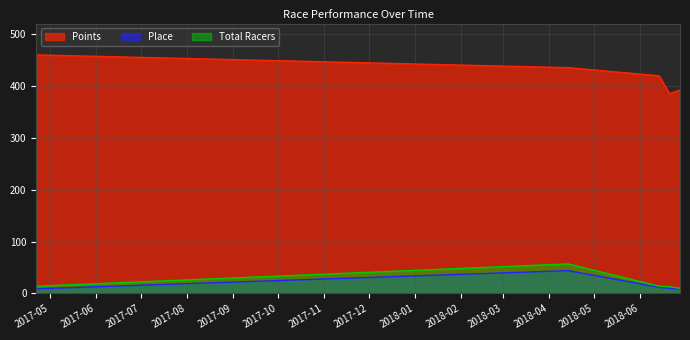

How many data points does each series have?

5